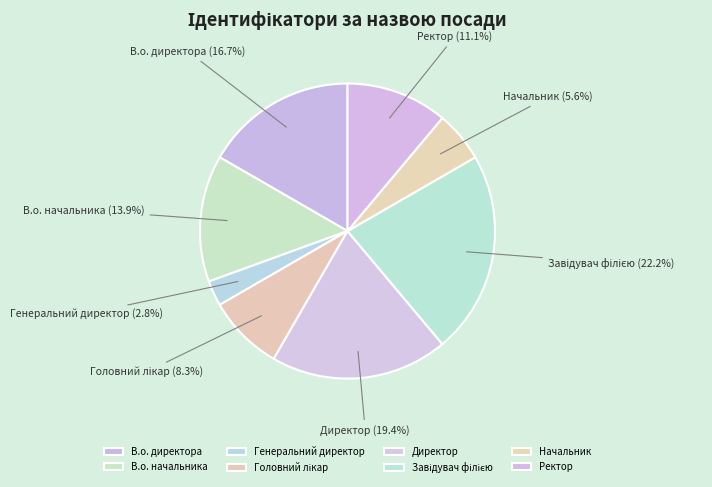

How many slices are in this pie chart?

8